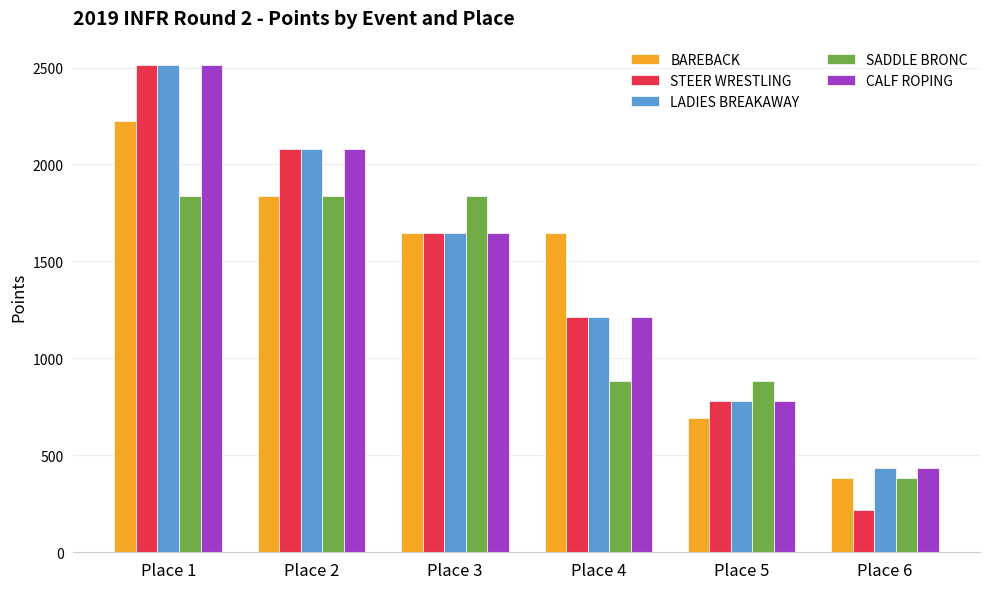

What is the value of the CALF ROPING bar at the 4th from the left?

1213